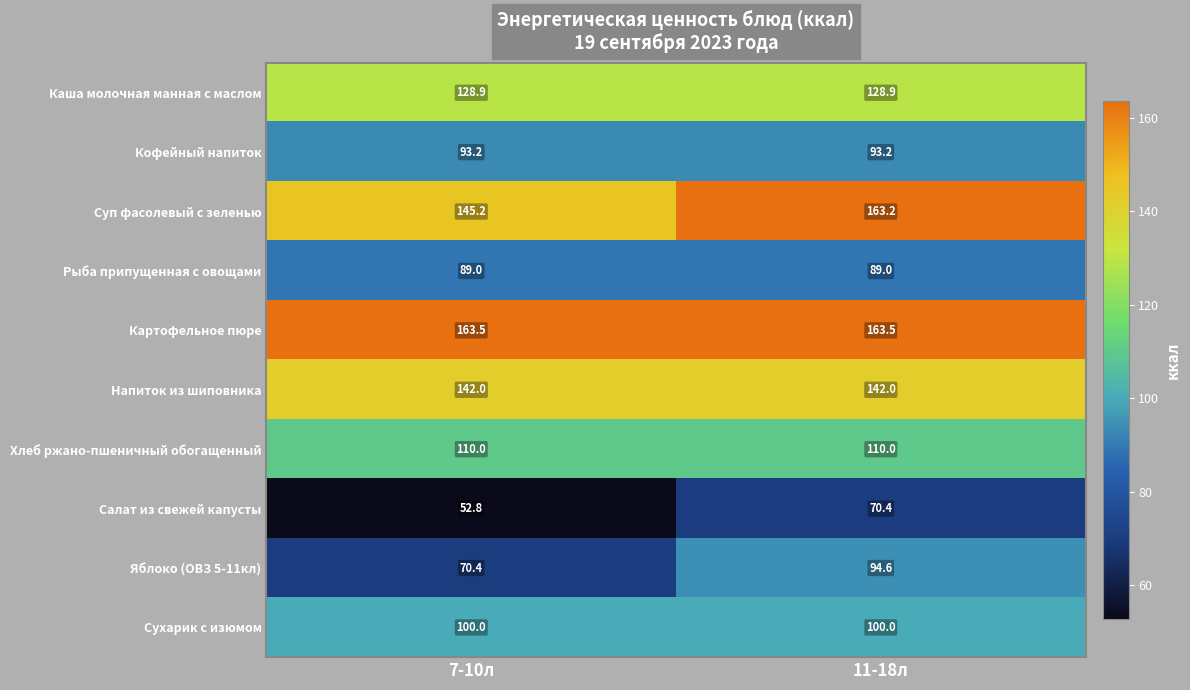

What is the total value across all series at 7-10л?

1095.0